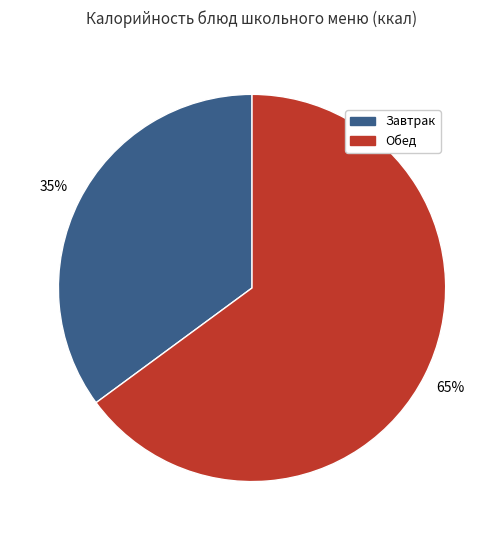

To the nearest percent, what is the average slice percentage?

50%